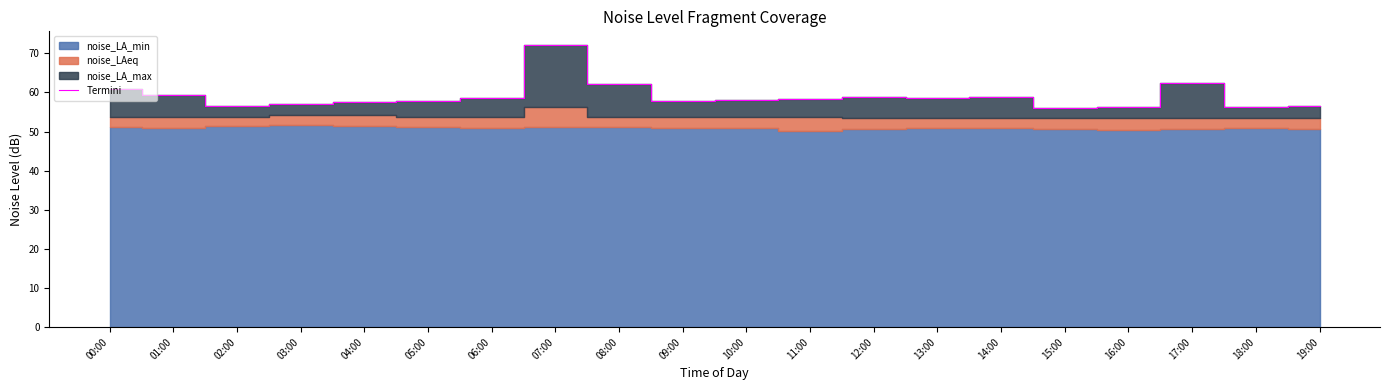

Reading left to right, list all the values displayed in this chart.

00:00=61.0	01:00=59.2	02:00=56.6	03:00=57.1	04:00=57.5	05:00=57.9	06:00=58.5	07:00=72.0	08:00=62.2	09:00=57.8	10:00=58.2	11:00=58.4	12:00=58.7	13:00=58.7	14:00=58.8	15:00=56.1	16:00=56.2	17:00=62.4	18:00=56.2	19:00=56.5